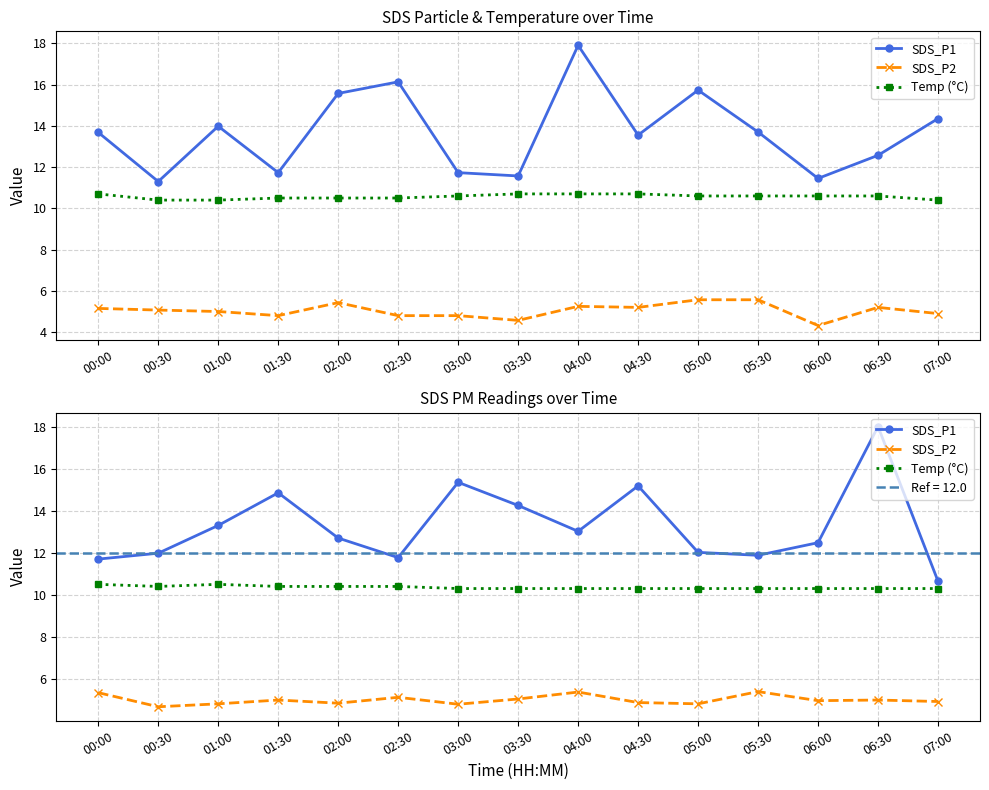

List the series in order of their overall mean, highest first.

SDS_P1, Temp (°C), SDS_P2